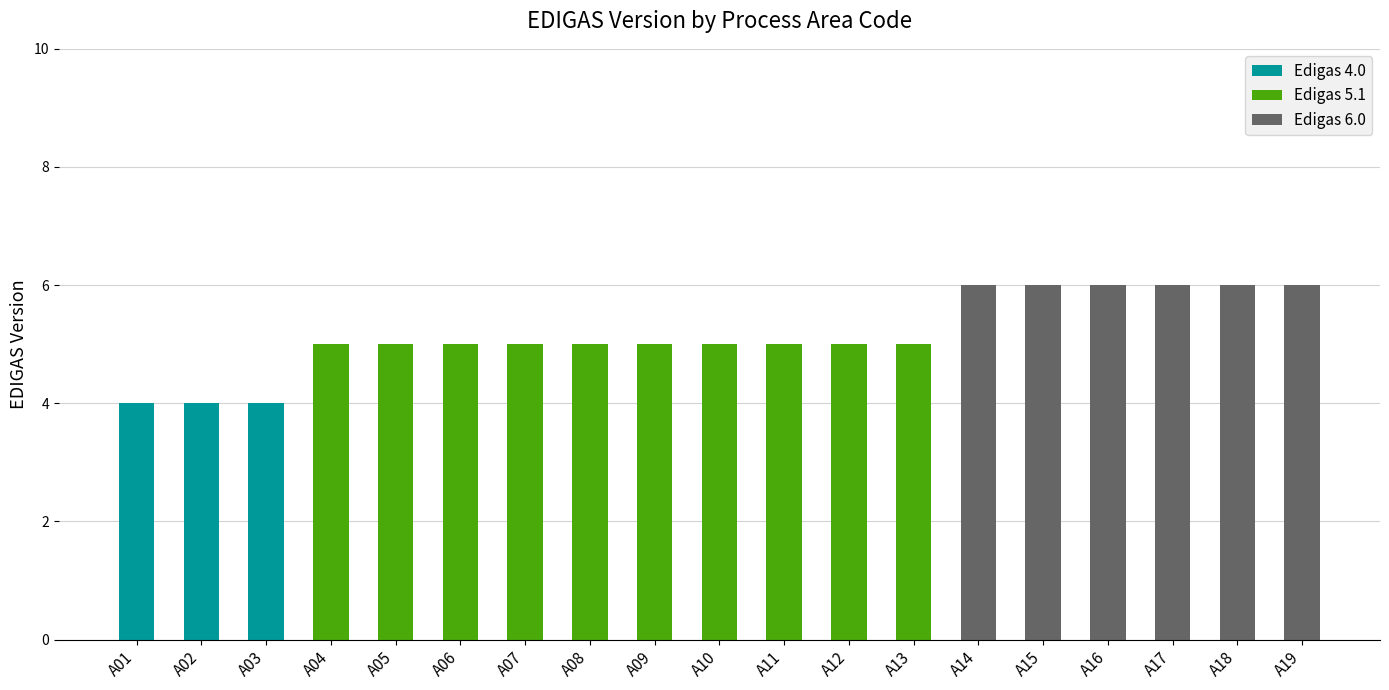

What is the total value across all series at A19?

6